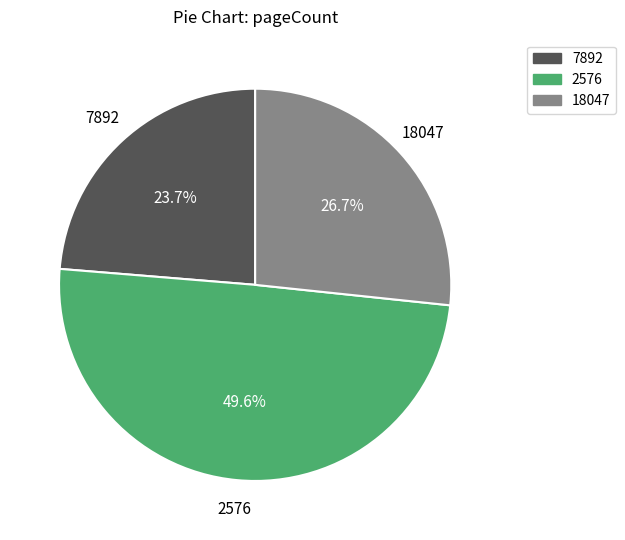

The 7892 slice represents 24% of the pie. True or false?

True